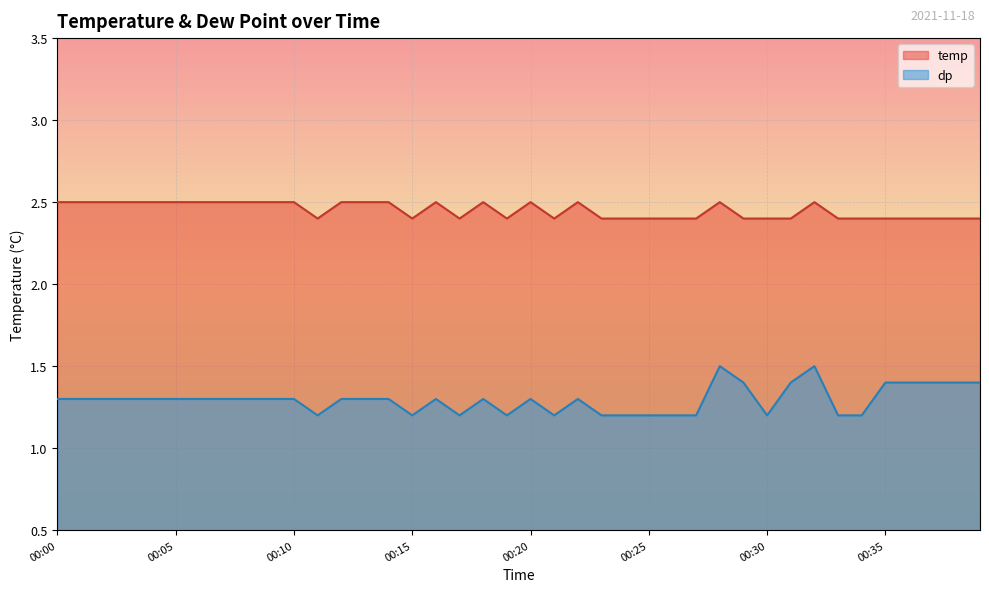

Is it true that dp equals 0.4 at 00:22?

False